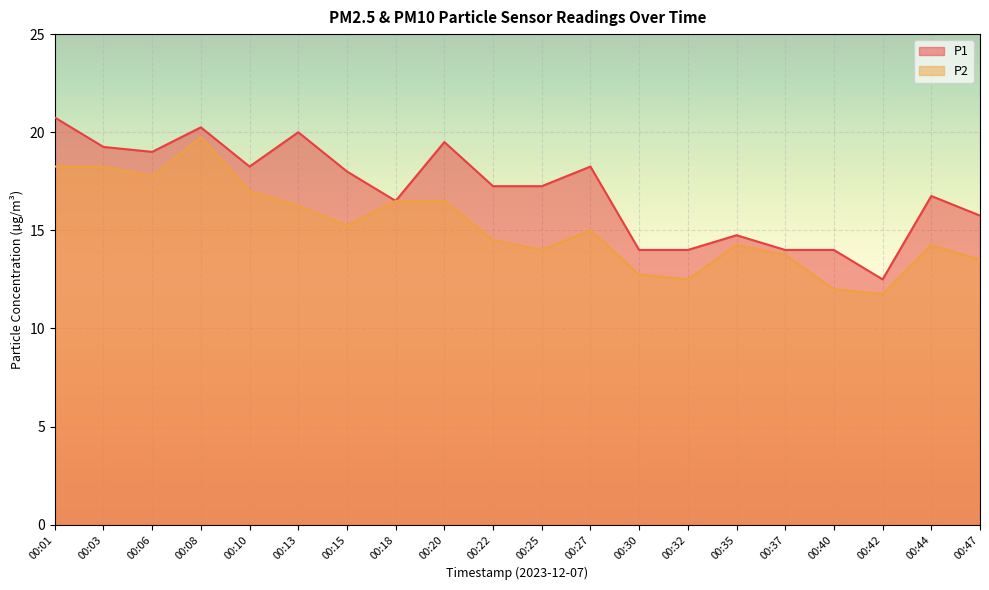

What is the smallest value displayed?

11.8